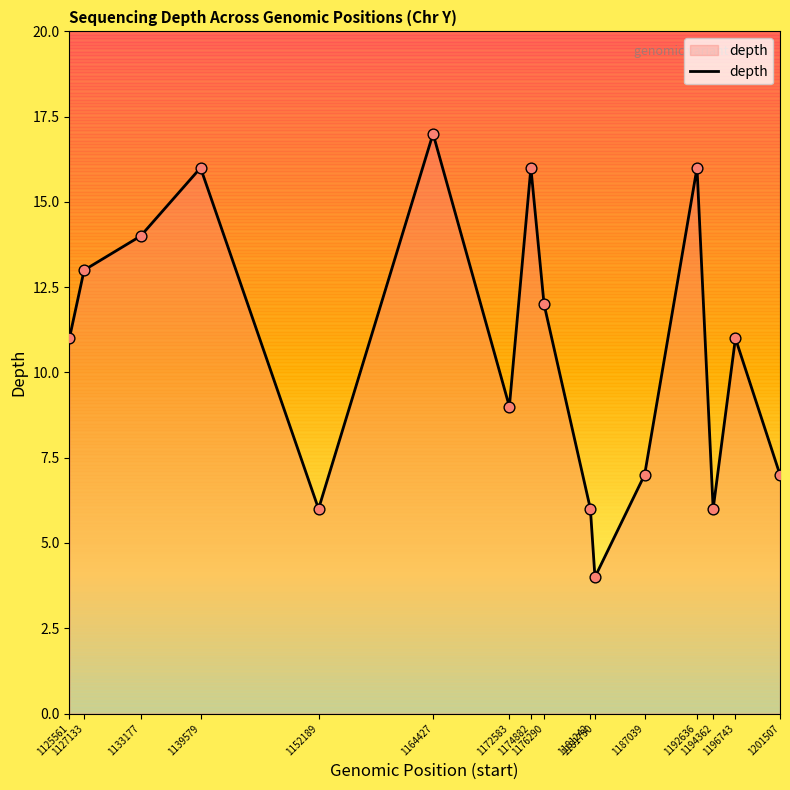

What is the change in value from 1164427 to 1172583?

-8